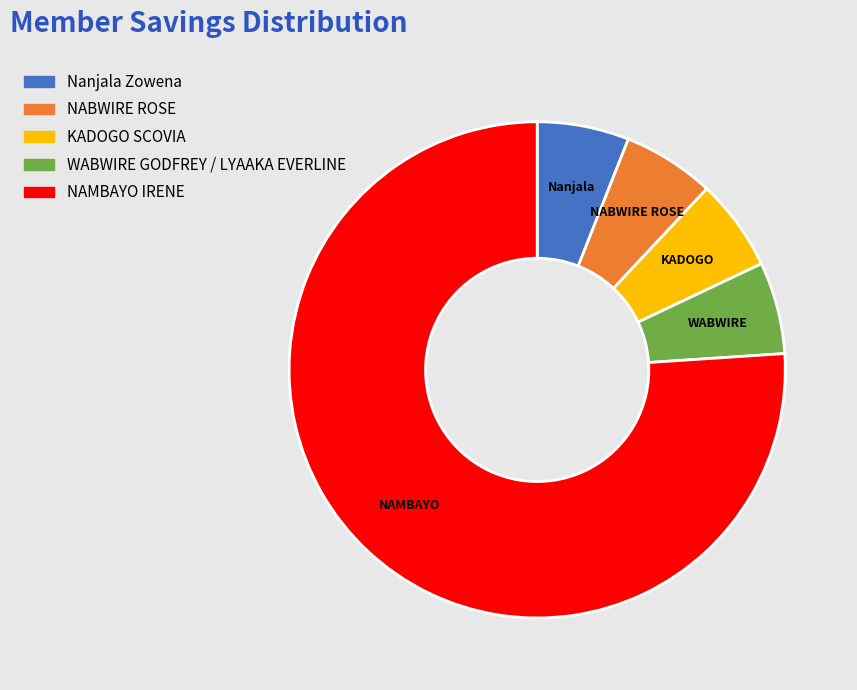

Between NAMBAYO IRENE and Nanjala Zowena, which is larger?

NAMBAYO IRENE